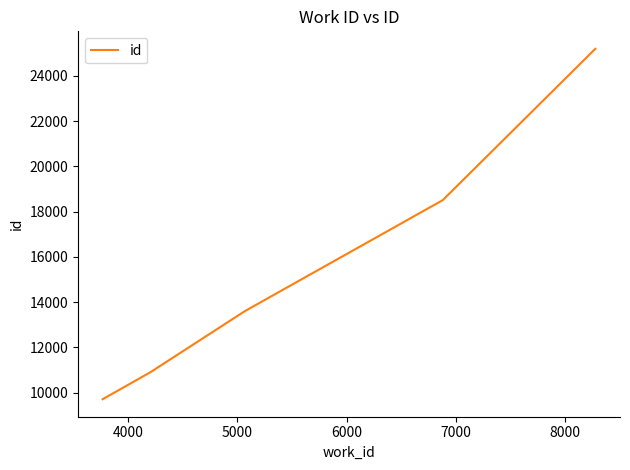

What is the average value?

17181